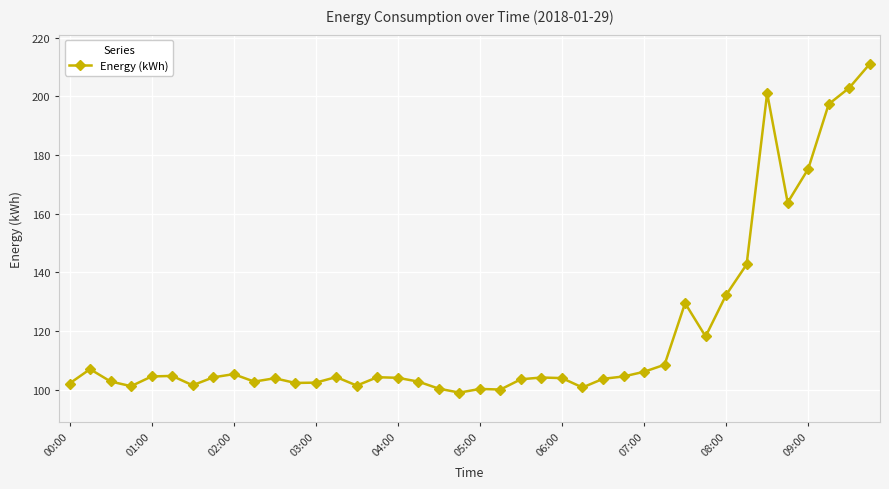

What is the average value?

119.3